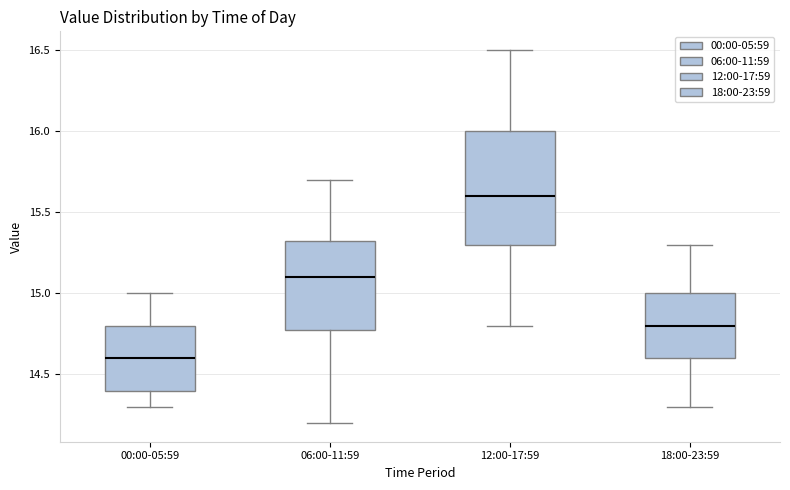

Reading left to right, read every box against the y-axis: the position of its median line, the range the box covers, and the ends of its whiskers. The values are not printed on the chart, so give them approximately, as read against the axis.

00:00-05:59: median 14.60, box 14.40 to 14.80, whiskers 14.30 to 15.00
06:00-11:59: median 15.10, box 14.80 to 15.35, whiskers 14.20 to 15.70
12:00-17:59: median 15.60, box 15.30 to 16.00, whiskers 14.80 to 16.50
18:00-23:59: median 14.80, box 14.60 to 15.00, whiskers 14.30 to 15.30